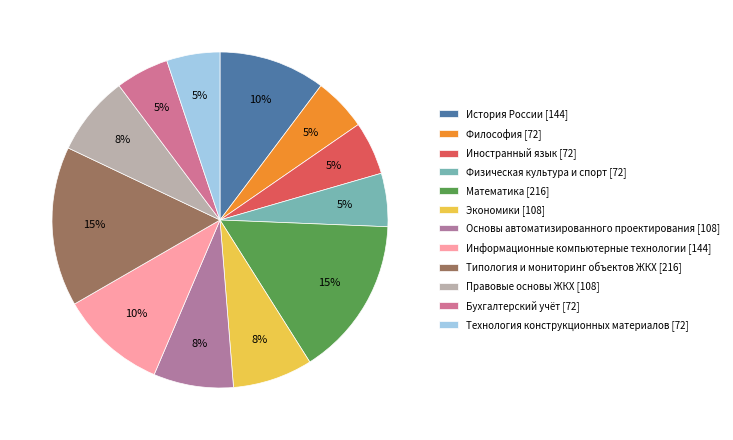

Count the number of slices in the pie.

12